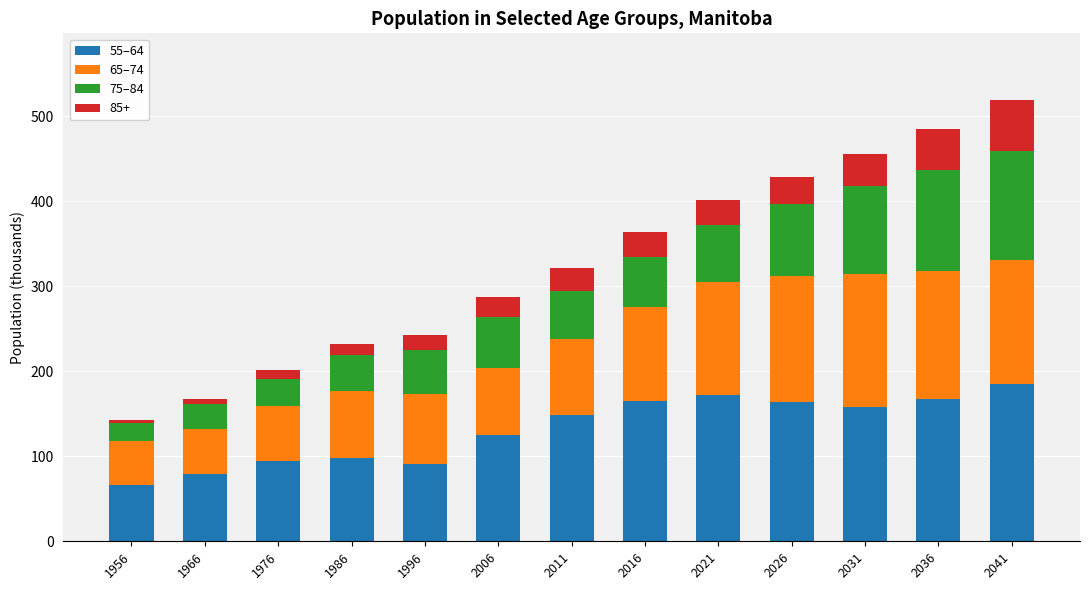

How many categories are shown in the chart?

13